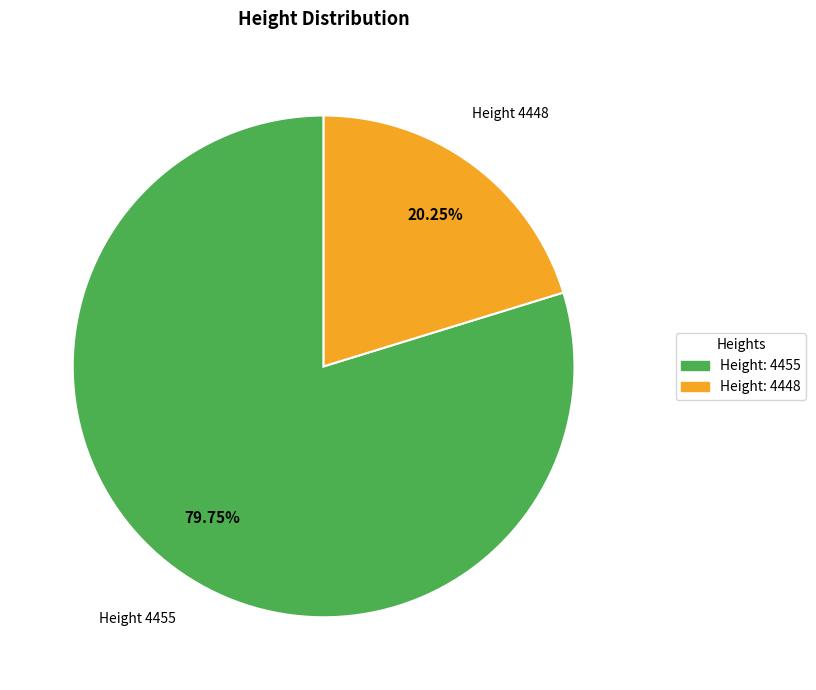

Does any single category account for the majority?

Yes